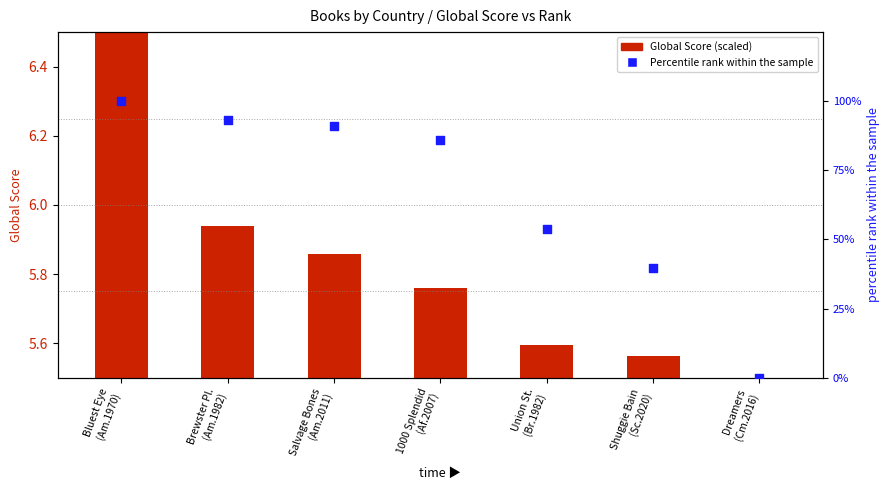

Which series has the widest spread of Y values?

Percentile rank within sample